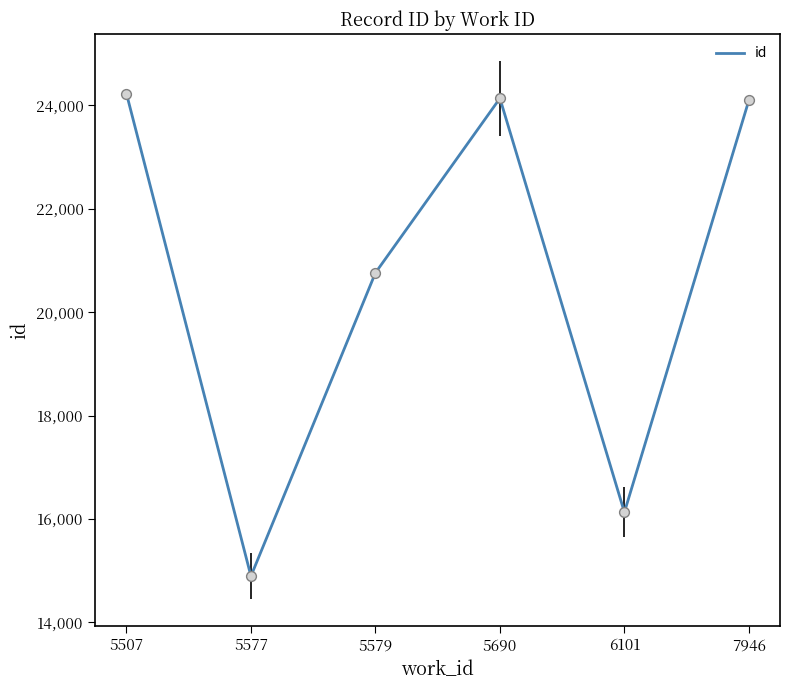

Between 5577 and 7946, which is larger?

7946